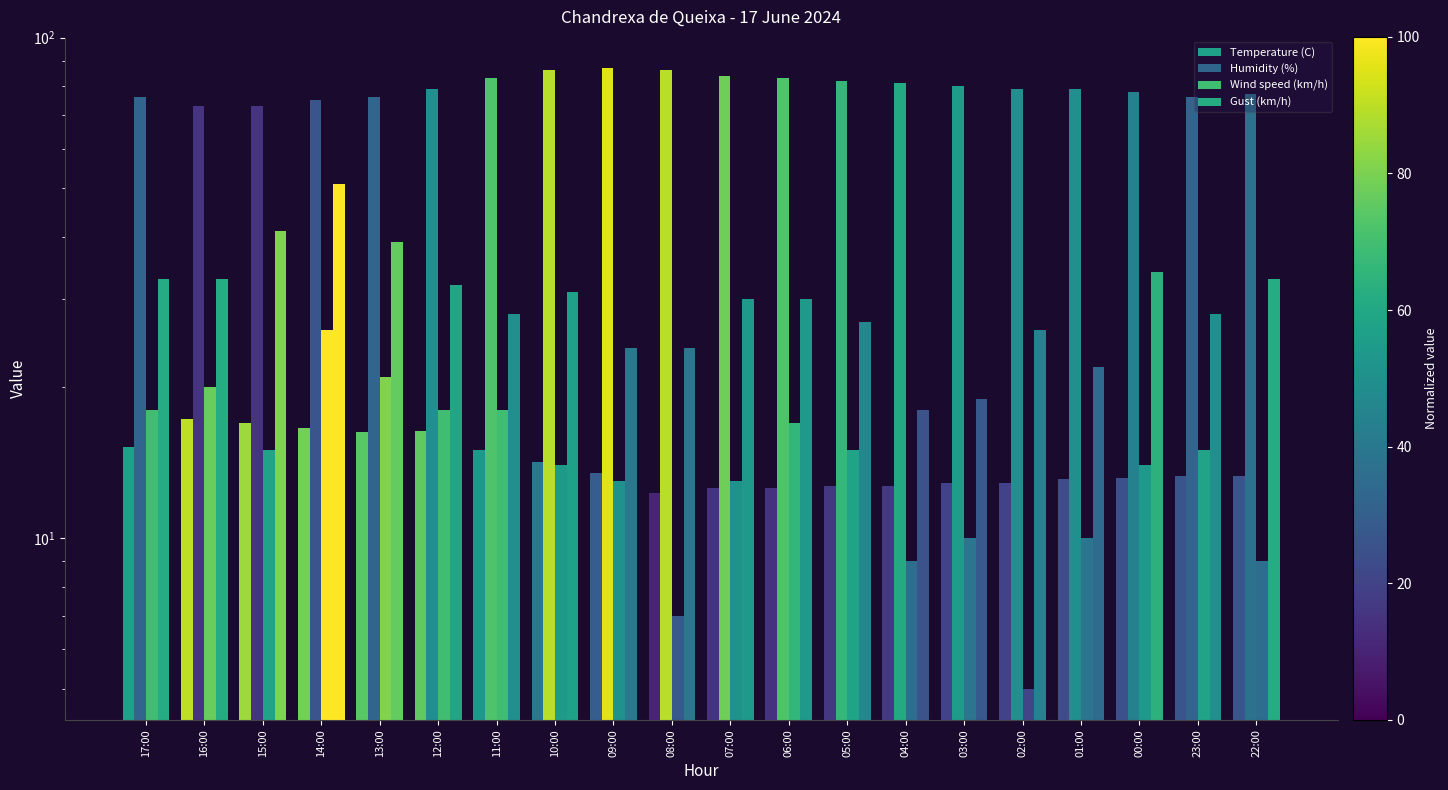

Are the bars grouped side by side (vs. stacked)?

Yes